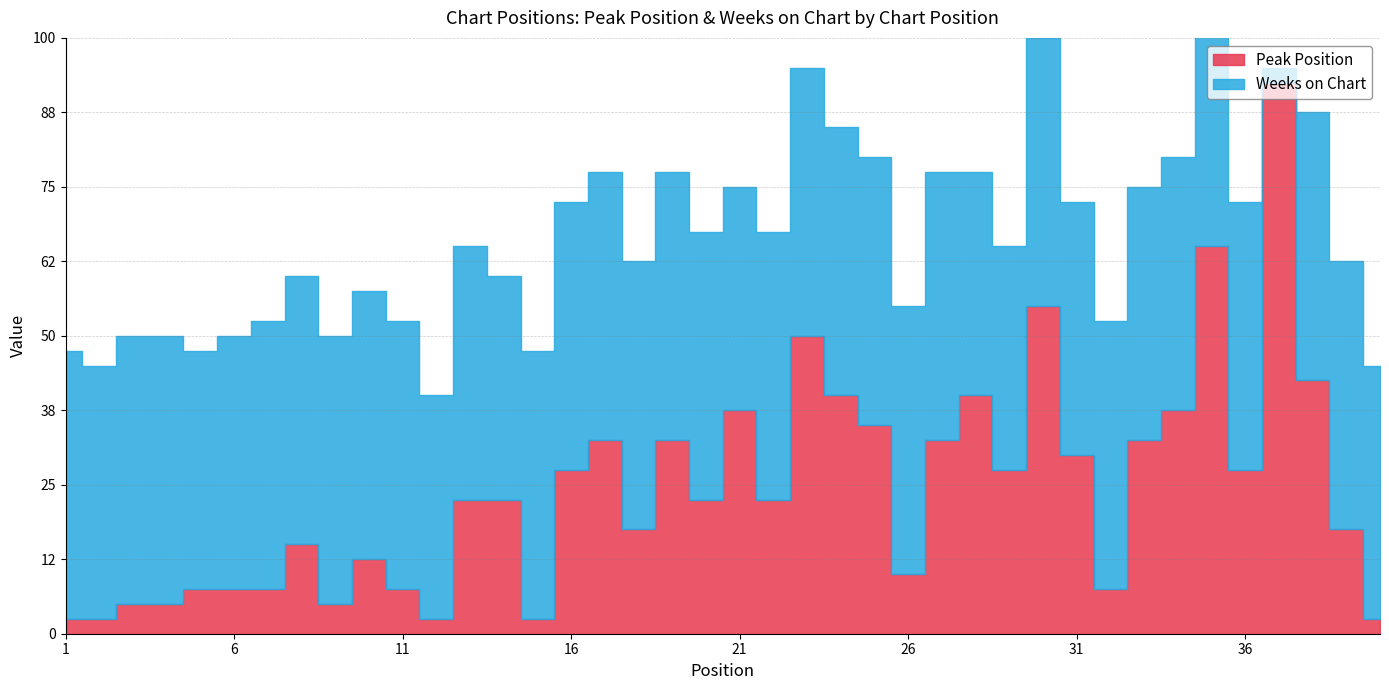

Which series ends up on top after the final intersection of Weeks on Chart and Peak Position?

Weeks on Chart